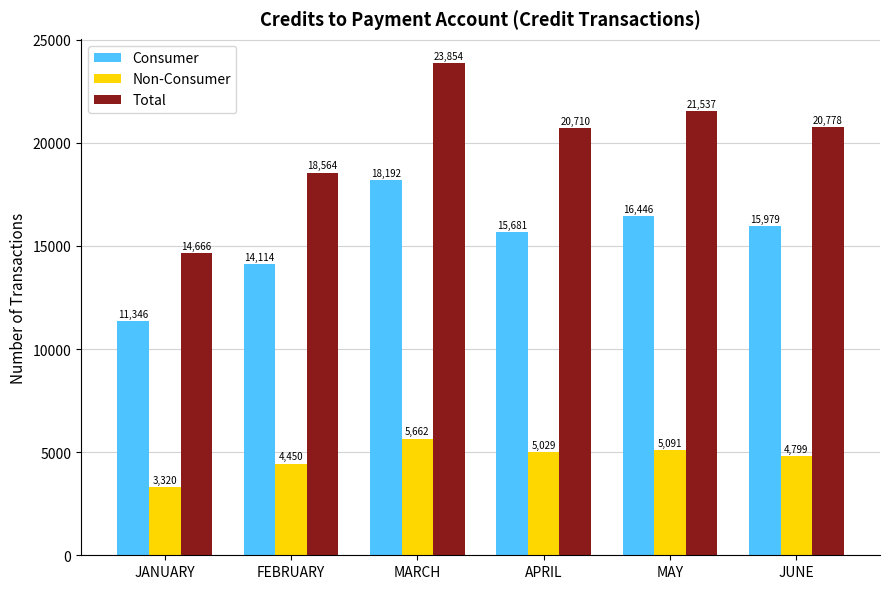

Reading left to right, transcribe all the data shown in this chart.

Consumer: JANUARY=11346	FEBRUARY=14114	MARCH=18192	APRIL=15681	MAY=16446	JUNE=15979
Non-Consumer: JANUARY=3320	FEBRUARY=4450	MARCH=5662	APRIL=5029	MAY=5091	JUNE=4799
Total: JANUARY=14666	FEBRUARY=18564	MARCH=23854	APRIL=20710	MAY=21537	JUNE=20778